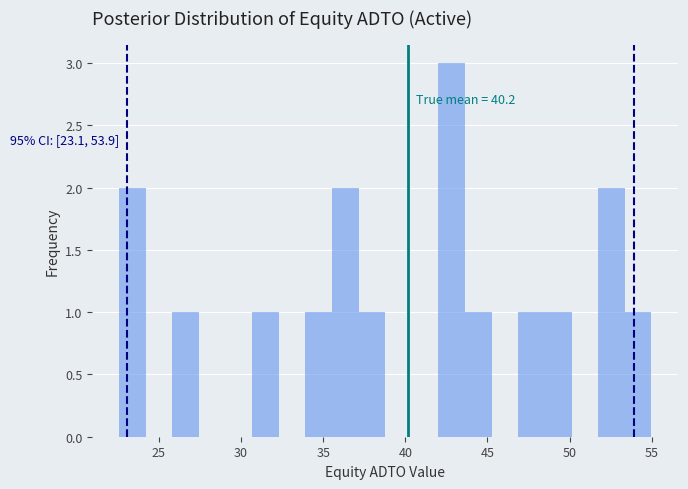

Around what value on the x-axis is the tallest bar? Give the approximate position of its centre, as read against the axis.

43.0